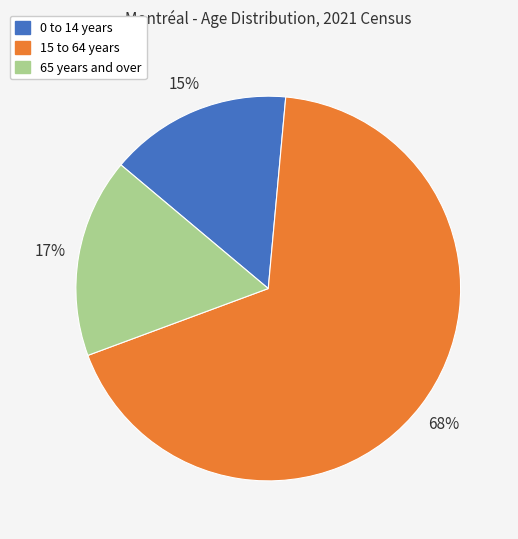

To the nearest percent, what percentage of the pie is 65 years and over?

17%